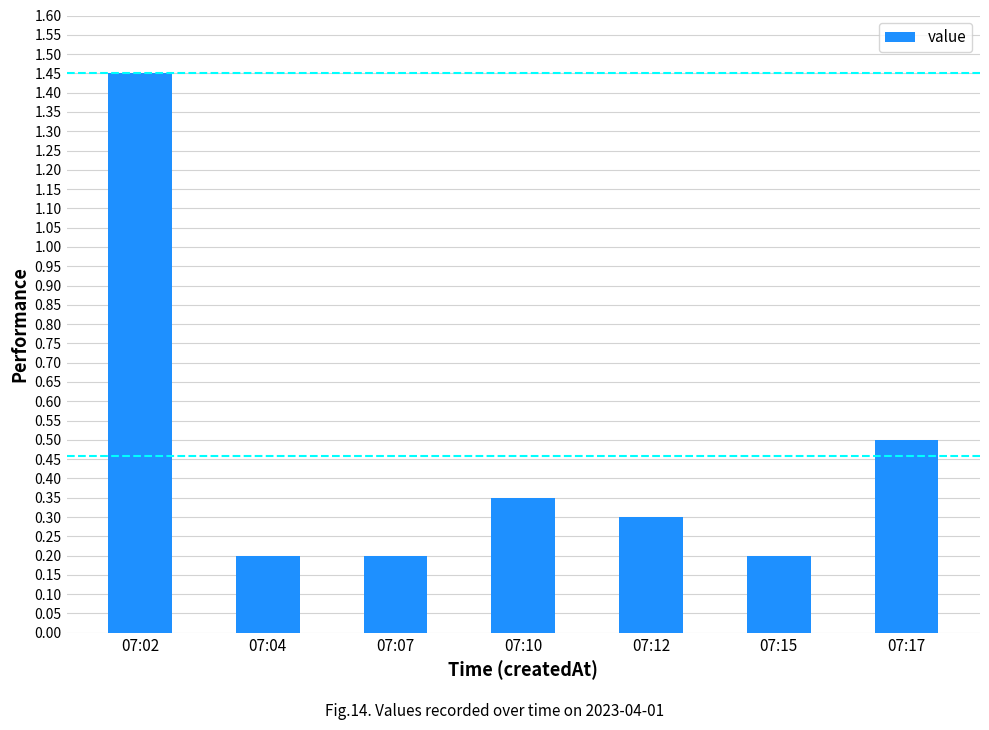

How many bars are there in total?

7